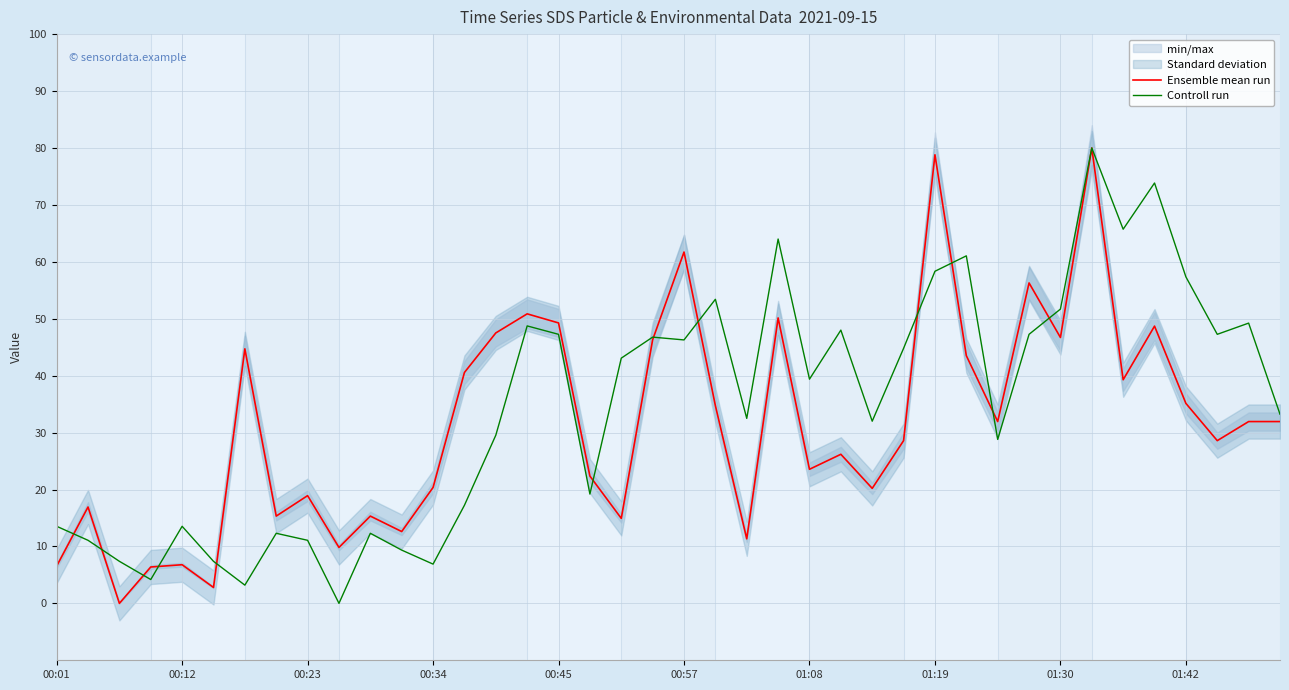

The value of Ensemble mean run at 01:08 is 32.5. True or false?

False